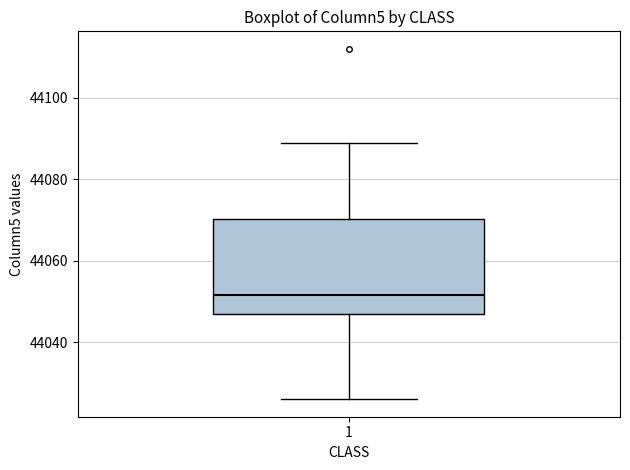

Where is the lower edge of the box at x = 1 on the y-axis? The values are not printed on the chart, so give them approximately, as read against the axis.

44048